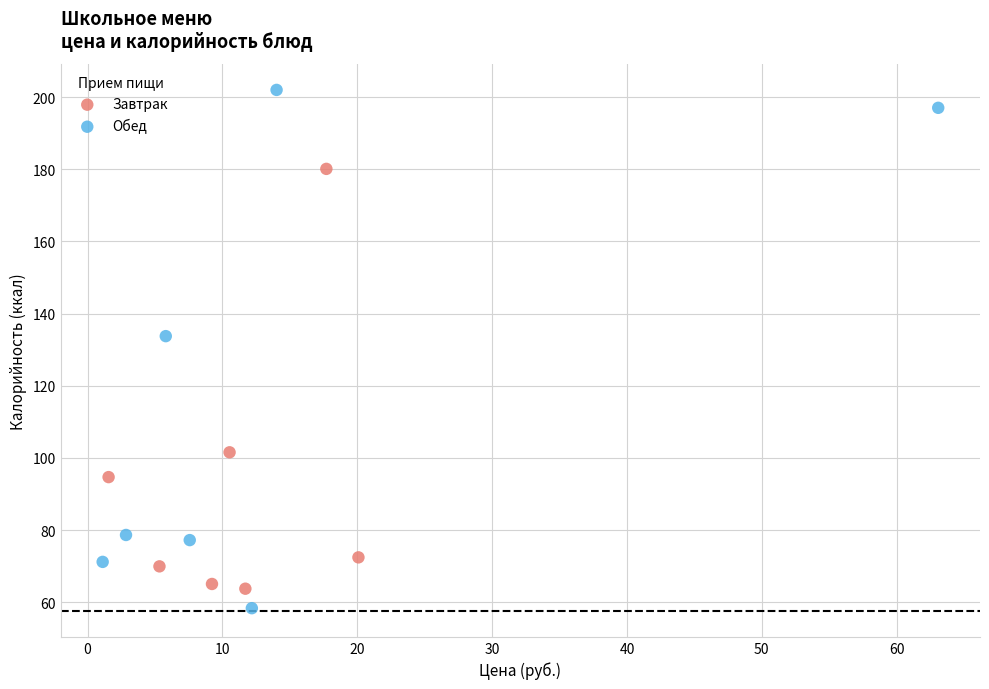

What are all the series names shown in the legend?

Завтрак, Обед